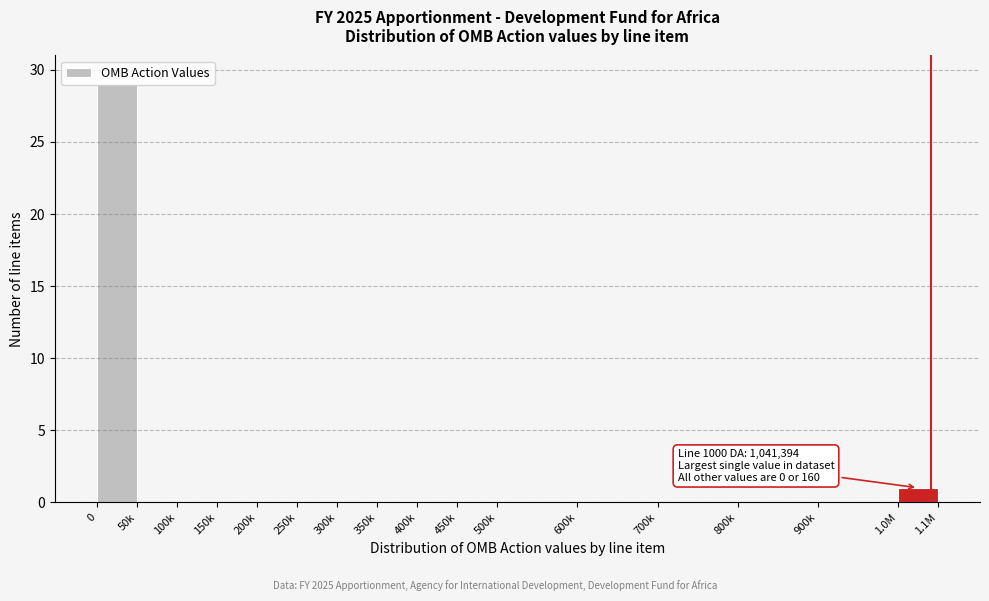

What is the sum of all values?

30